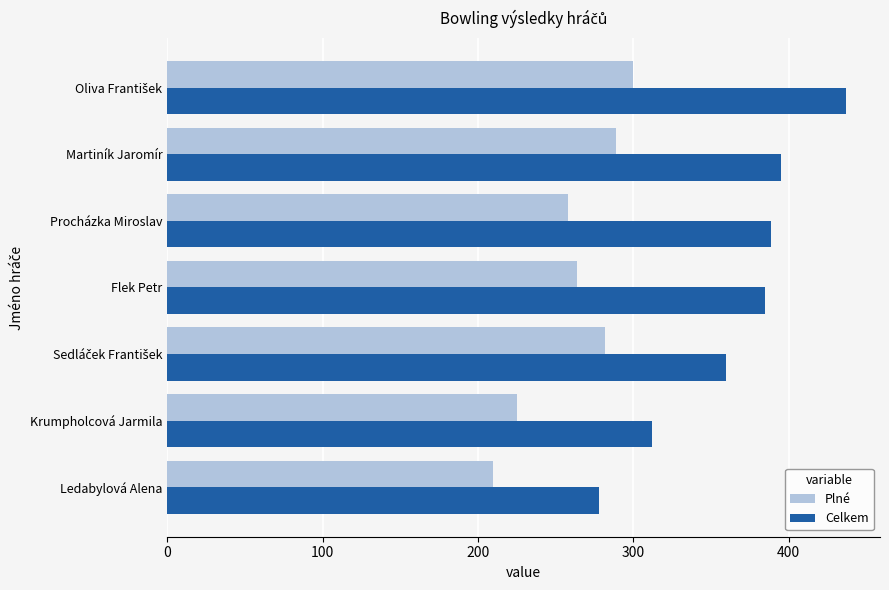

What is the minimum value for Plné?

210